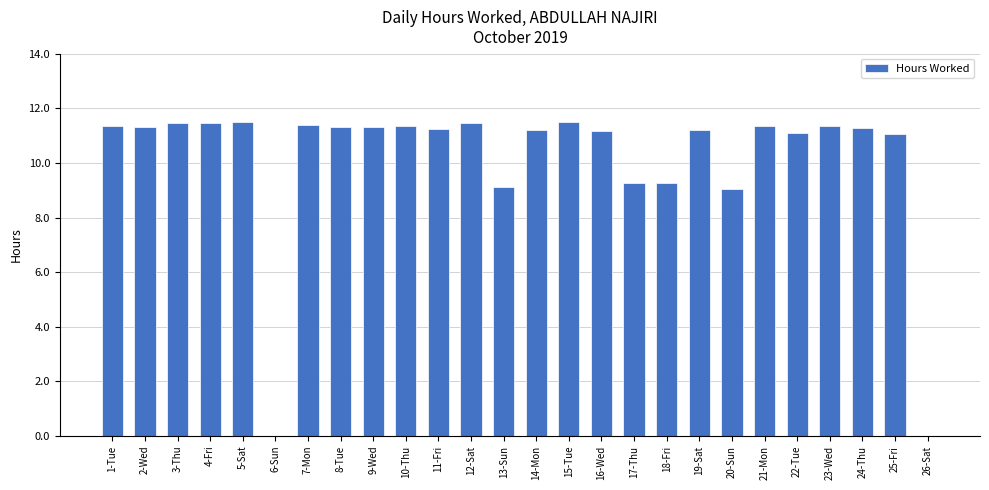

What is the sum of all values?

263.0